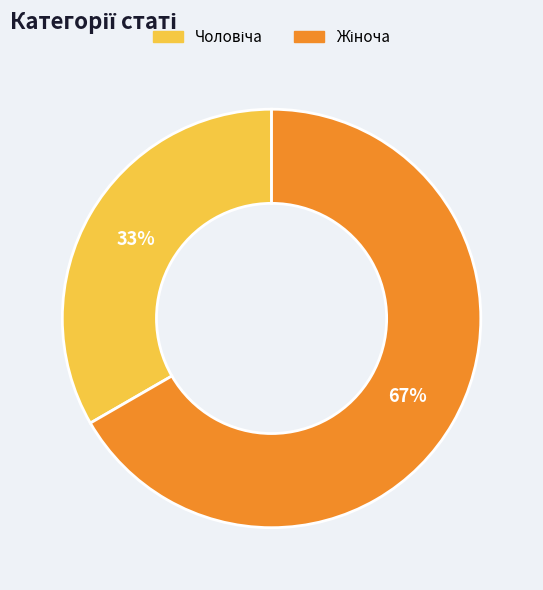

Is there any slice that represents more than half of the pie?

Yes